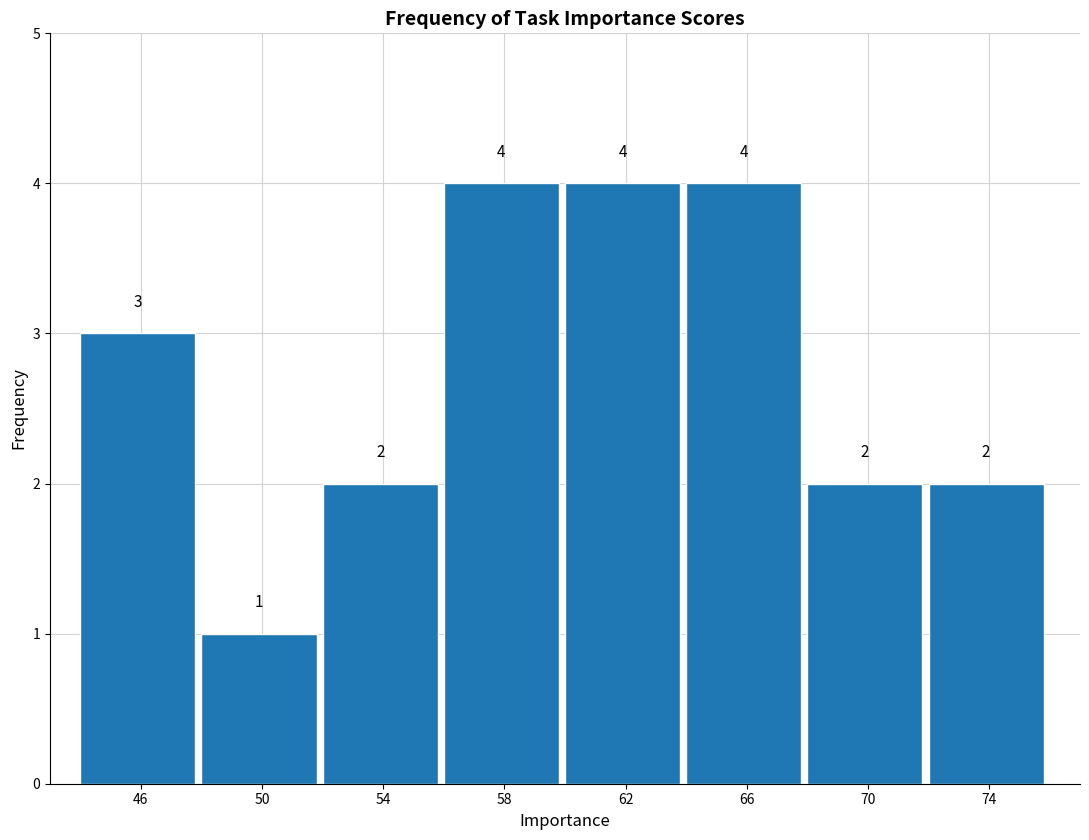

Reading left to right, what are all the values shown in this chart?

46=3	50=1	54=2	58=4	62=4	66=4	70=2	74=2